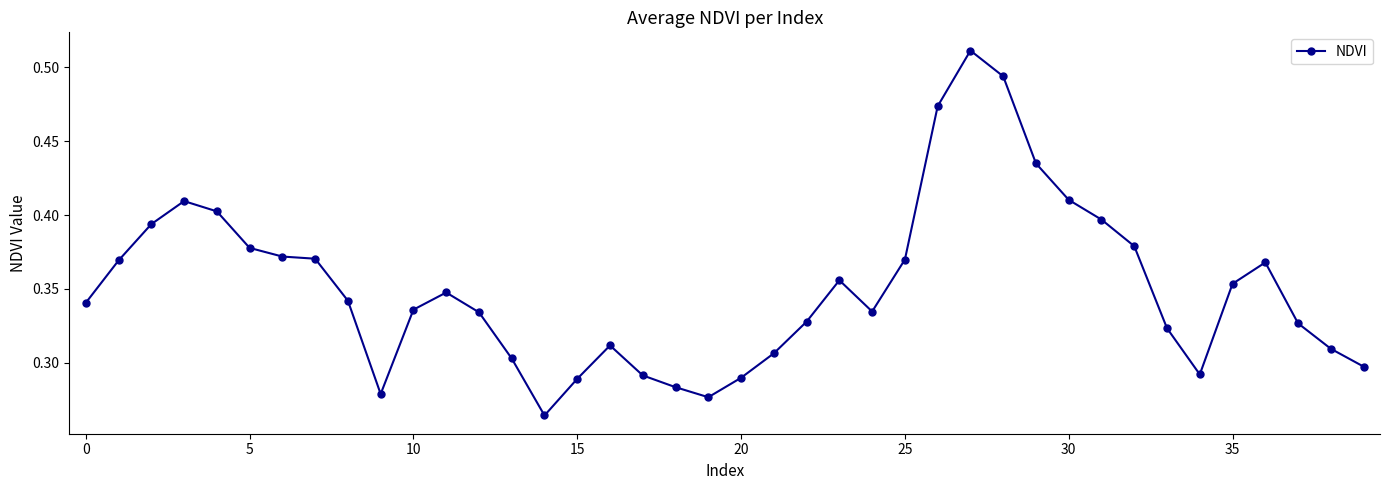

What is the sum of all values?

14.1